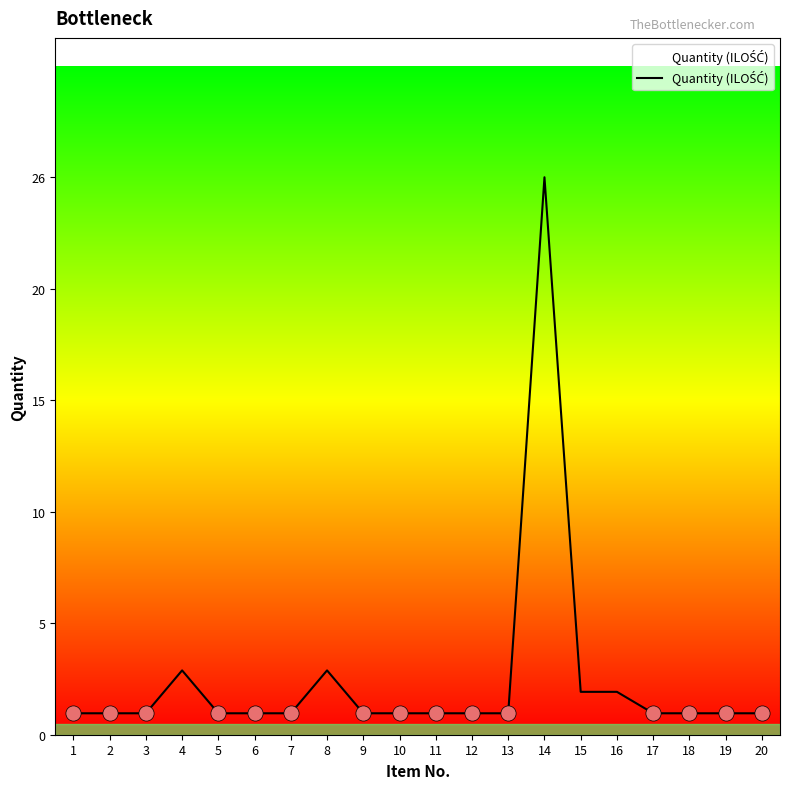

Which has a higher value, 2 or 4?

4